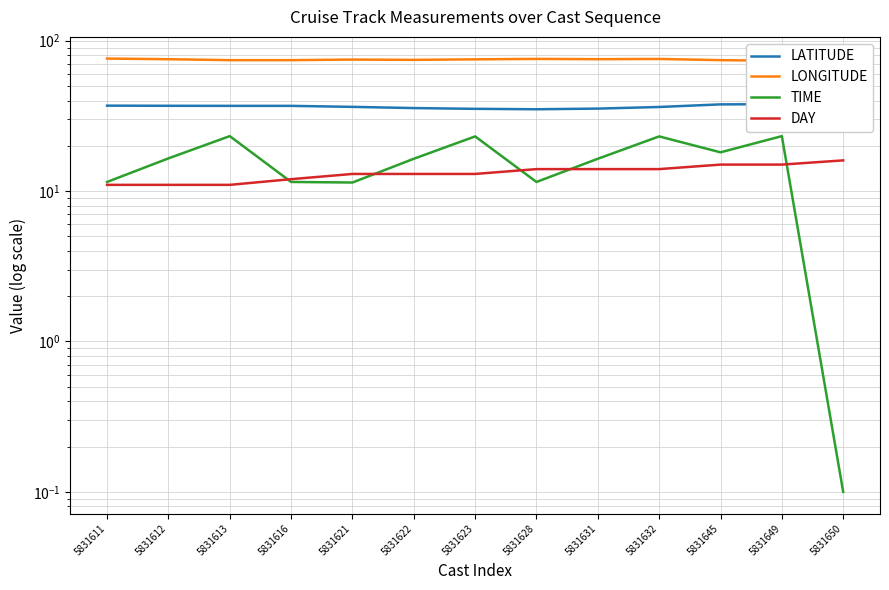

What are all the series names shown in the legend?

LATITUDE, LONGITUDE, TIME, DAY